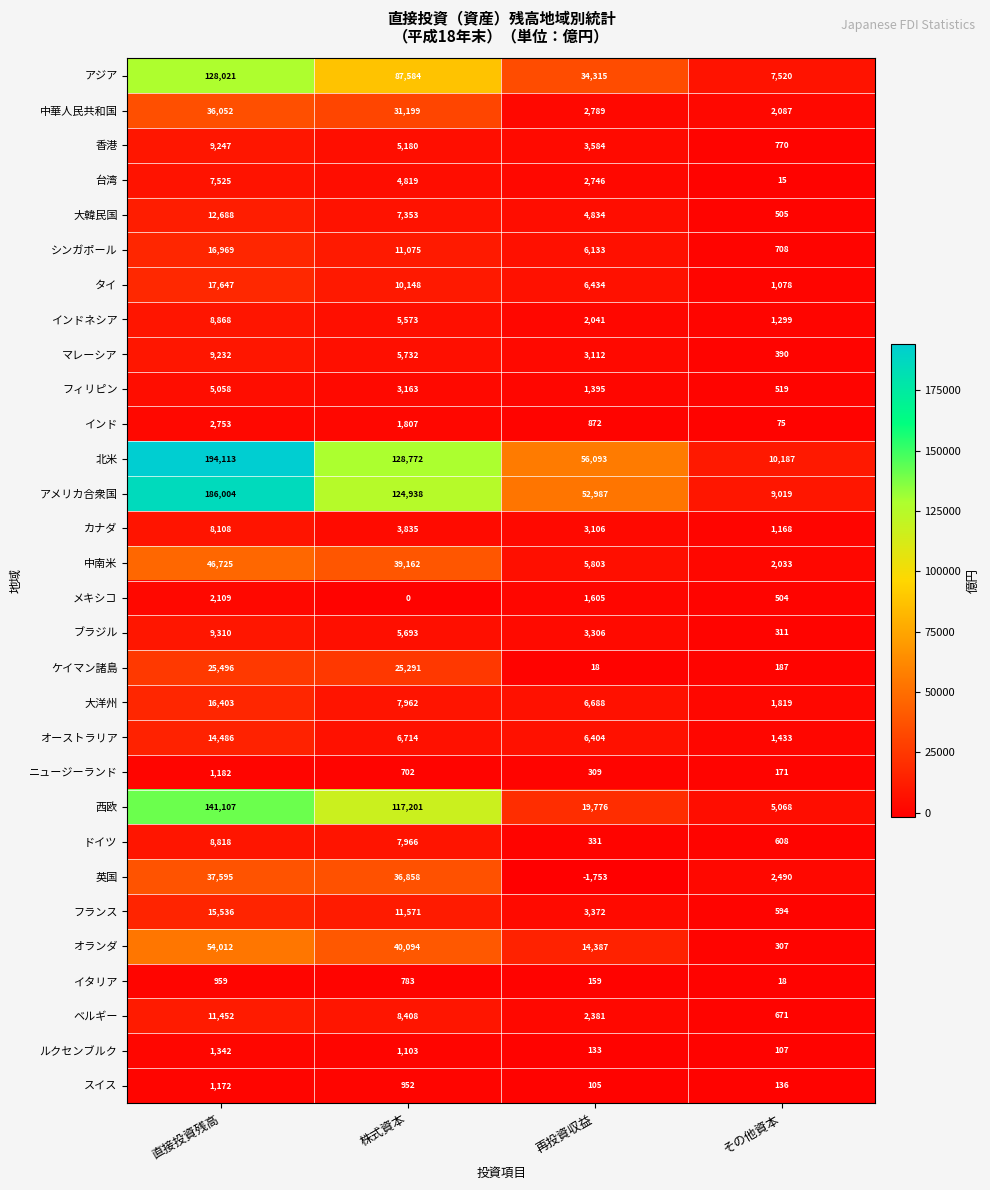

List the series in order of their peak value, highest first.

北米, アメリカ合衆国, 西欧, アジア, オランダ, 中南米, 英国, 中華人民共和国, ケイマン諸島, タイ, シンガポール, 大洋州, フランス, オーストラリア, 大韓民国, ベルギー, ブラジル, 香港, マレーシア, インドネシア, ドイツ, カナダ, 台湾, フィリピン, インド, メキシコ, ルクセンブルク, ニュージーランド, スイス, イタリア